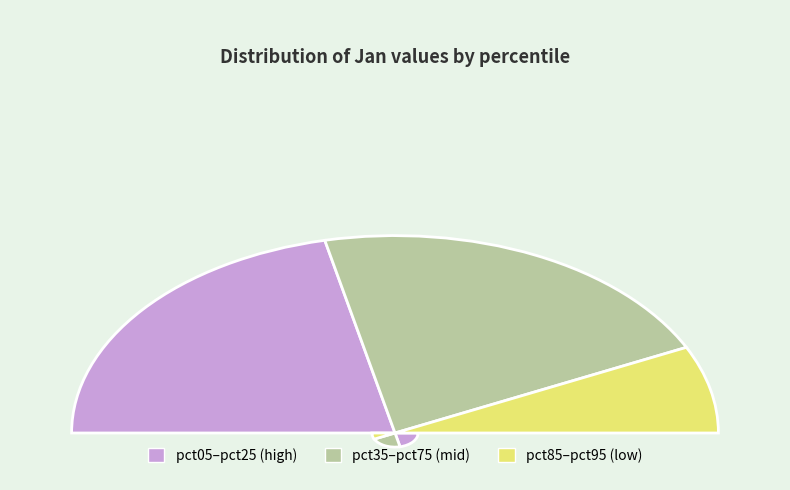

Does pct85 represent more than half of the total?

No